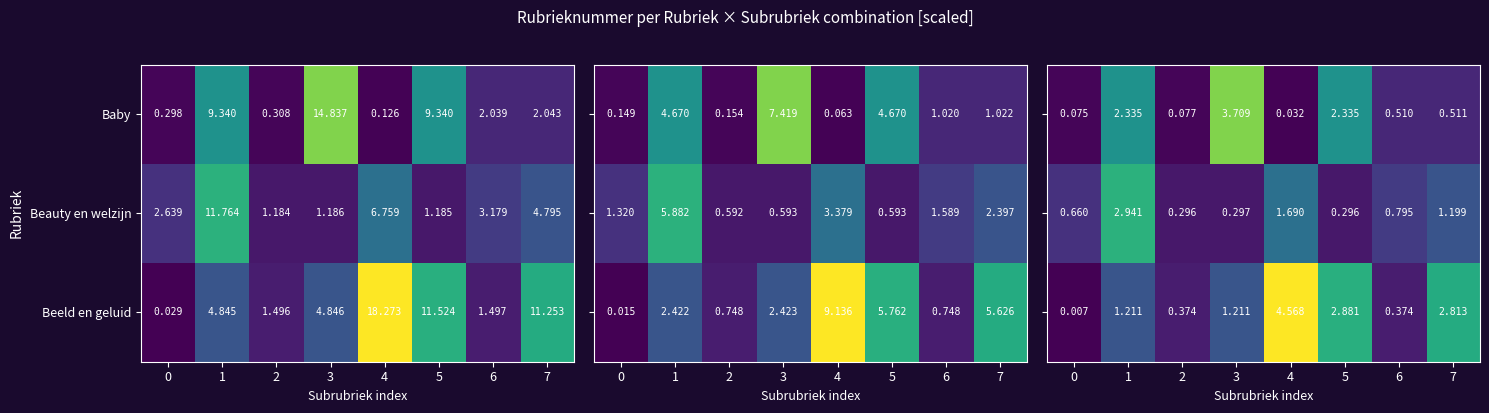

Is the value of Baby at 1 greater than the value of Beauty en welzijn at 6?

Yes